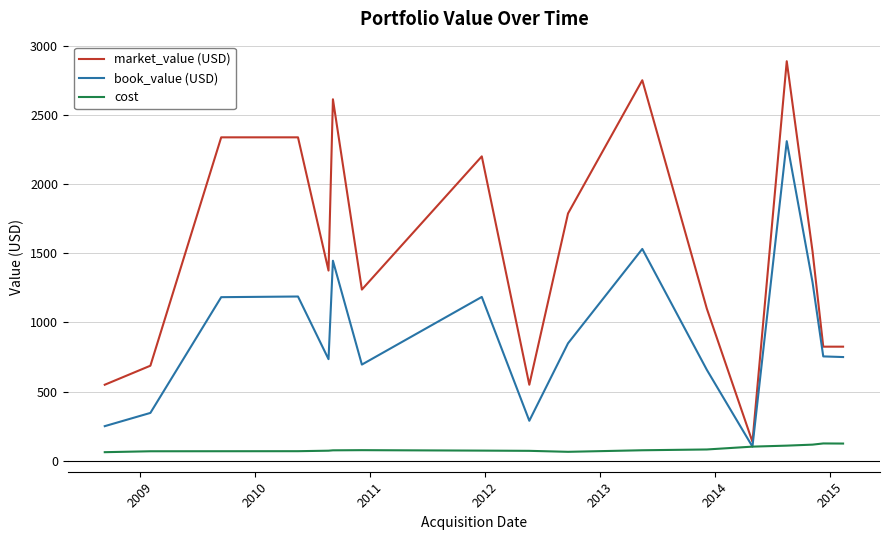

Count the number of categories in the chart.

17